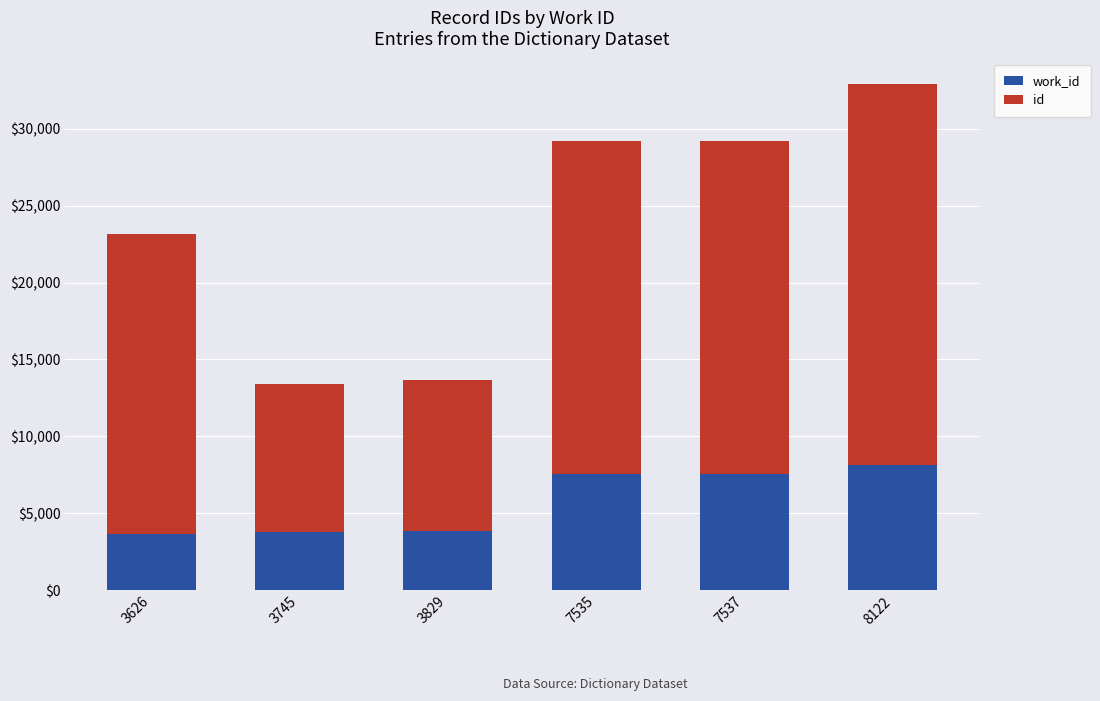

At which category is the sum across all series the highest?

8122